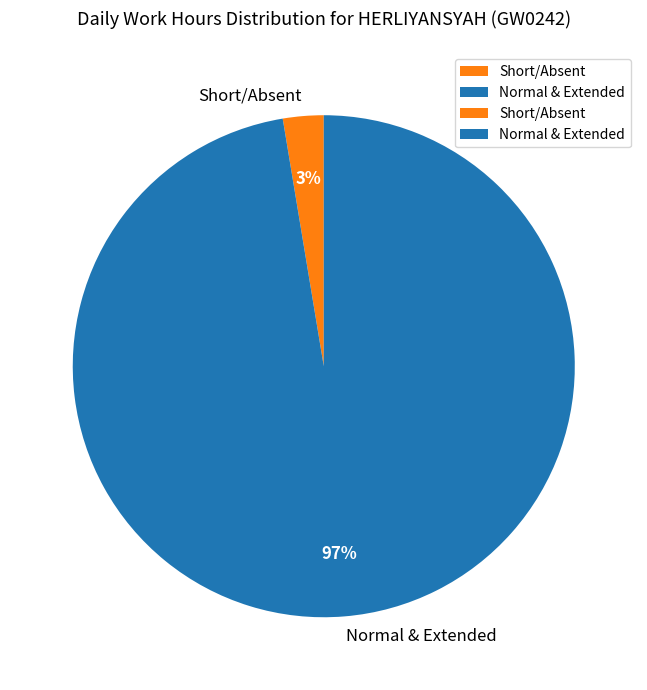

What percentage is the Normal & Extended slice, to the nearest percent?

97%